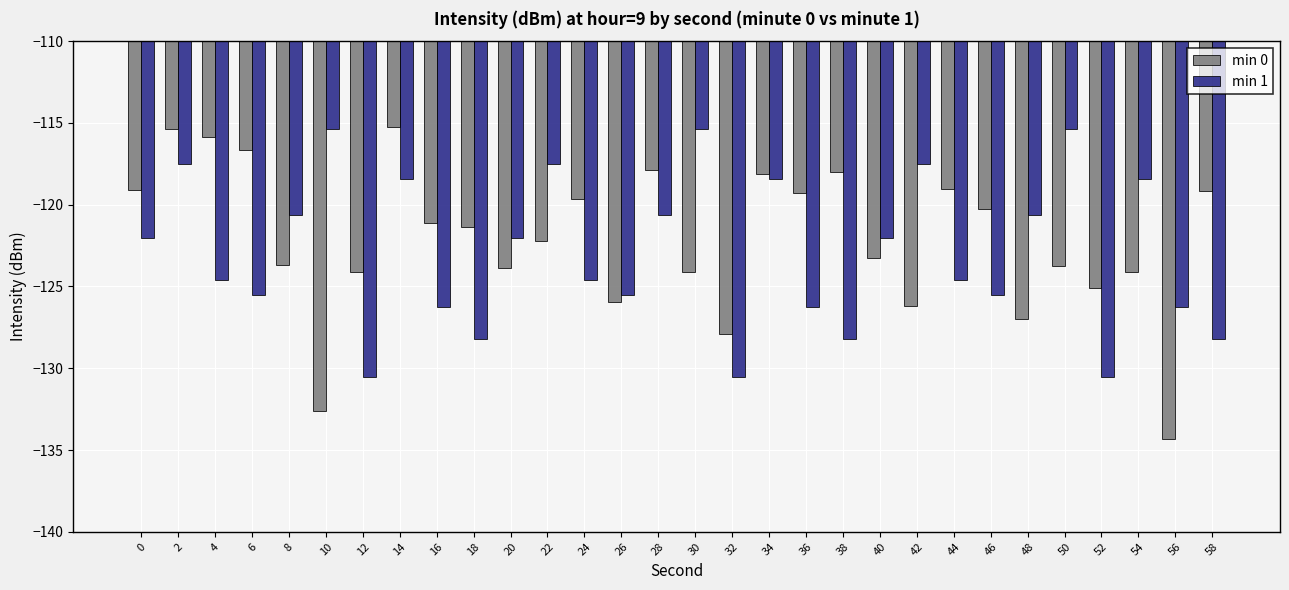

Count the number of categories in the chart.

30